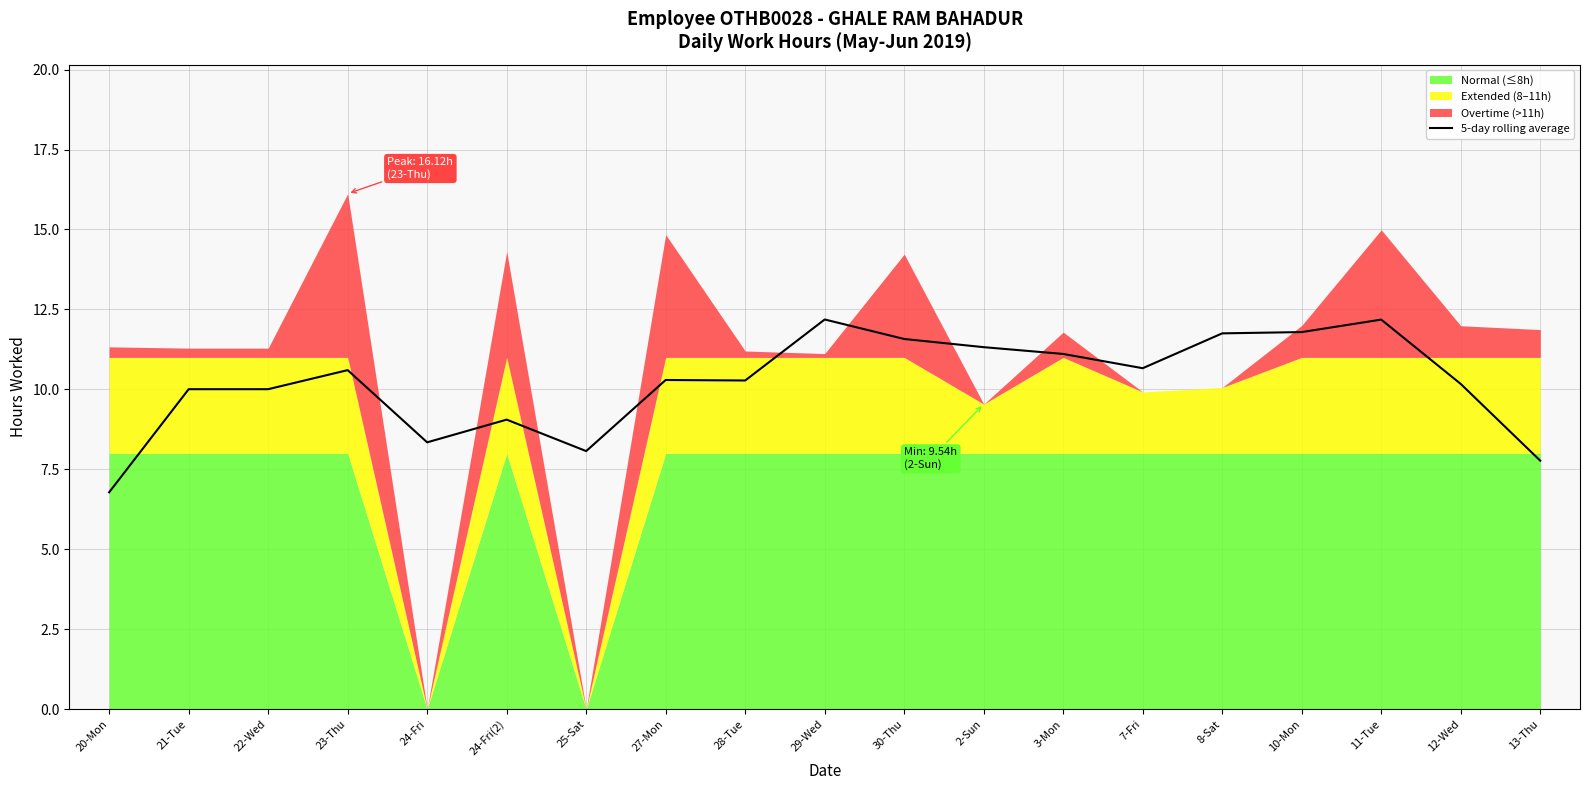

Does the chart display data point markers on the line(s)?

No